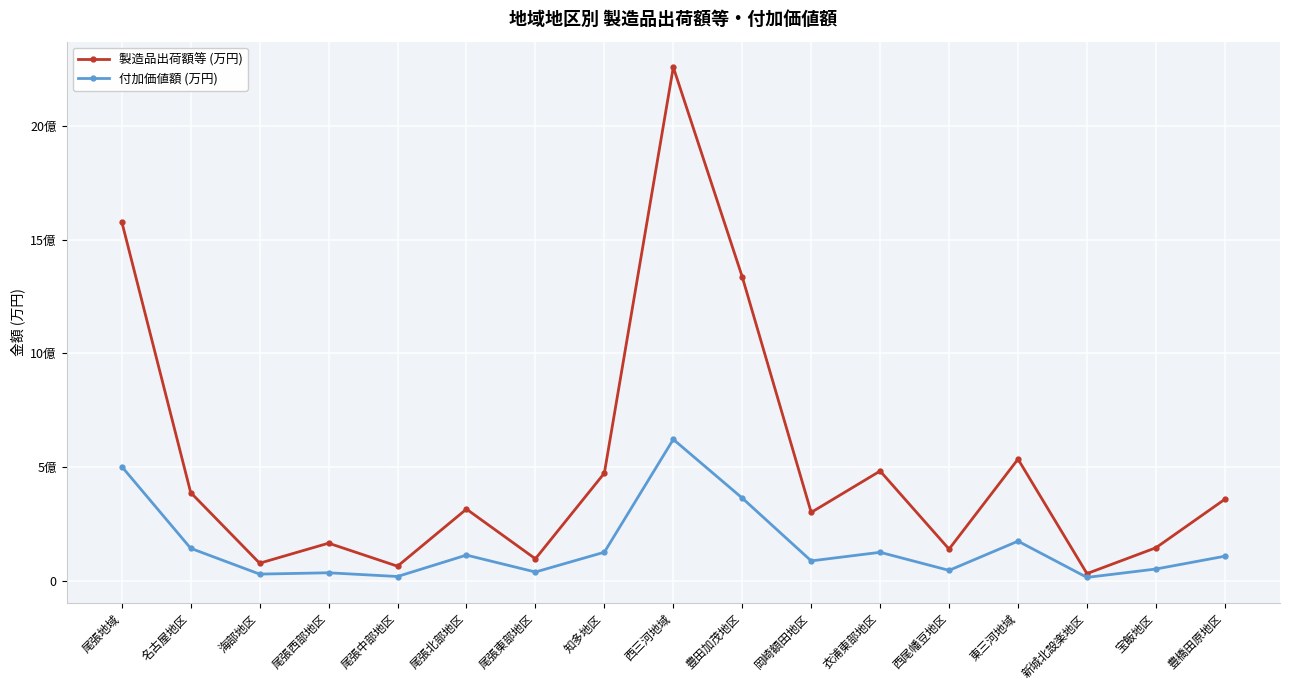

Reading left to right, what are all the values shown in this chart?

製造品出荷額等 (万円): 1579212777	387798263	77162654	165228585	63944863	315108436	96589057	473380919	2258580278	1336489094	300491948	482512463	139086773	534840210	31488203	145032887	358319120
付加価値額 (万円): 502201745	142613651	29192833	35009584	18637736	112809707	38434141	125504093	621728304	363608658	87364740	125077998	45676908	174102676	14646804	51572648	107883224